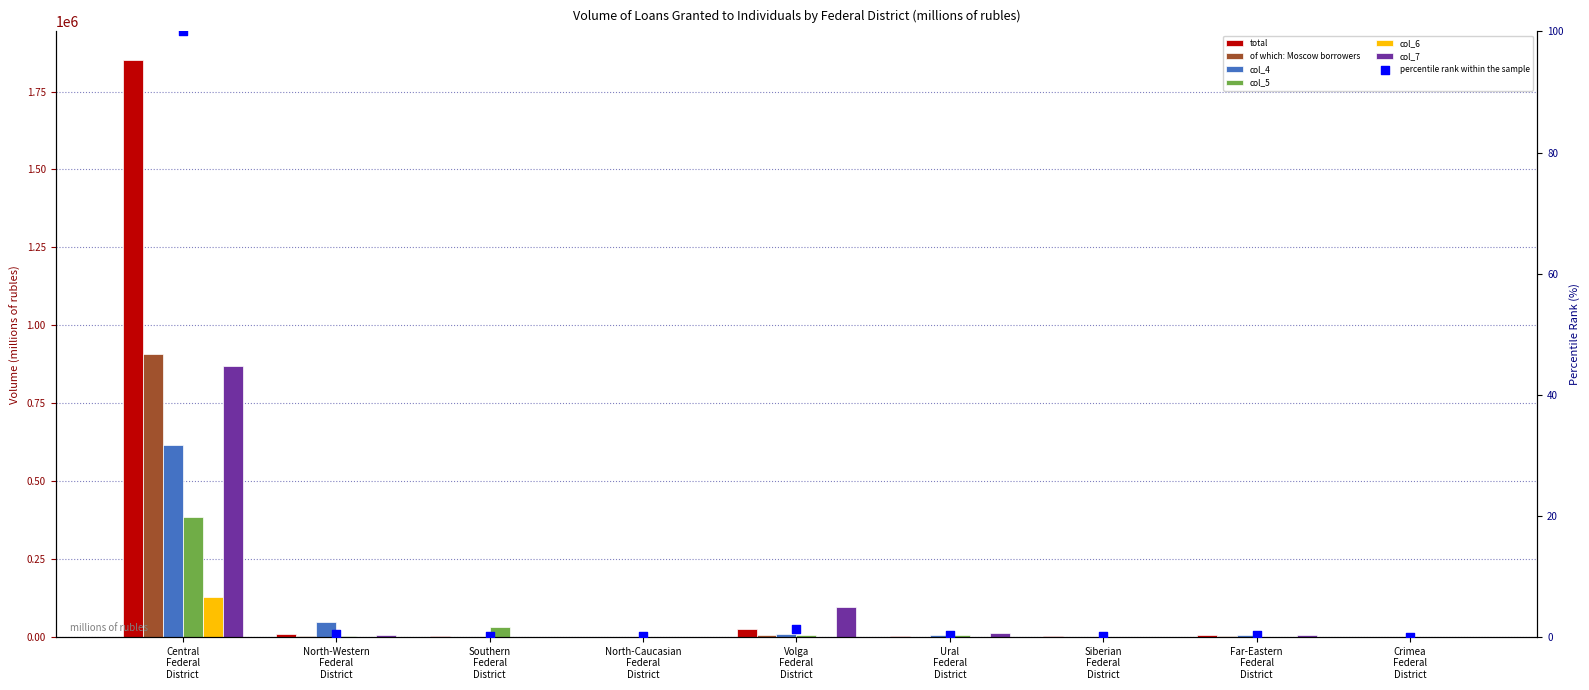

Which series has the largest total across all categories?

total